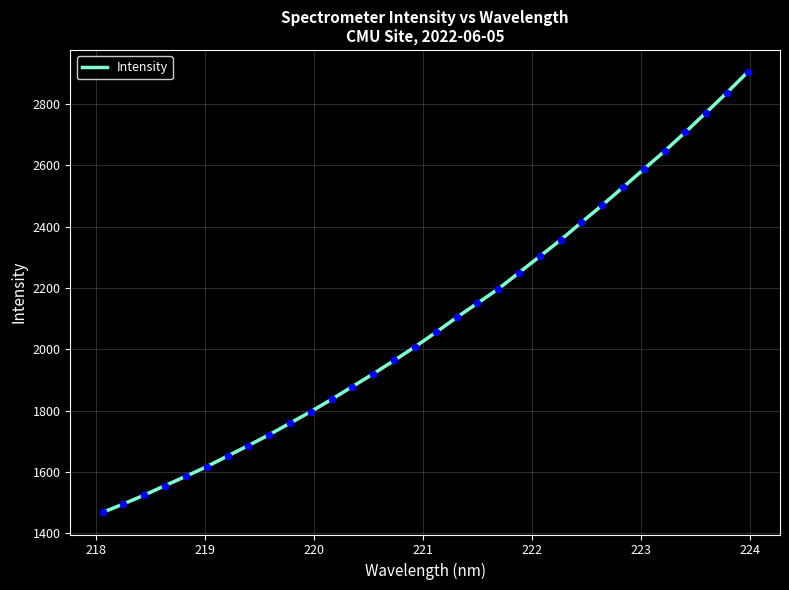

What is the maximum value shown in the chart?

2905.0